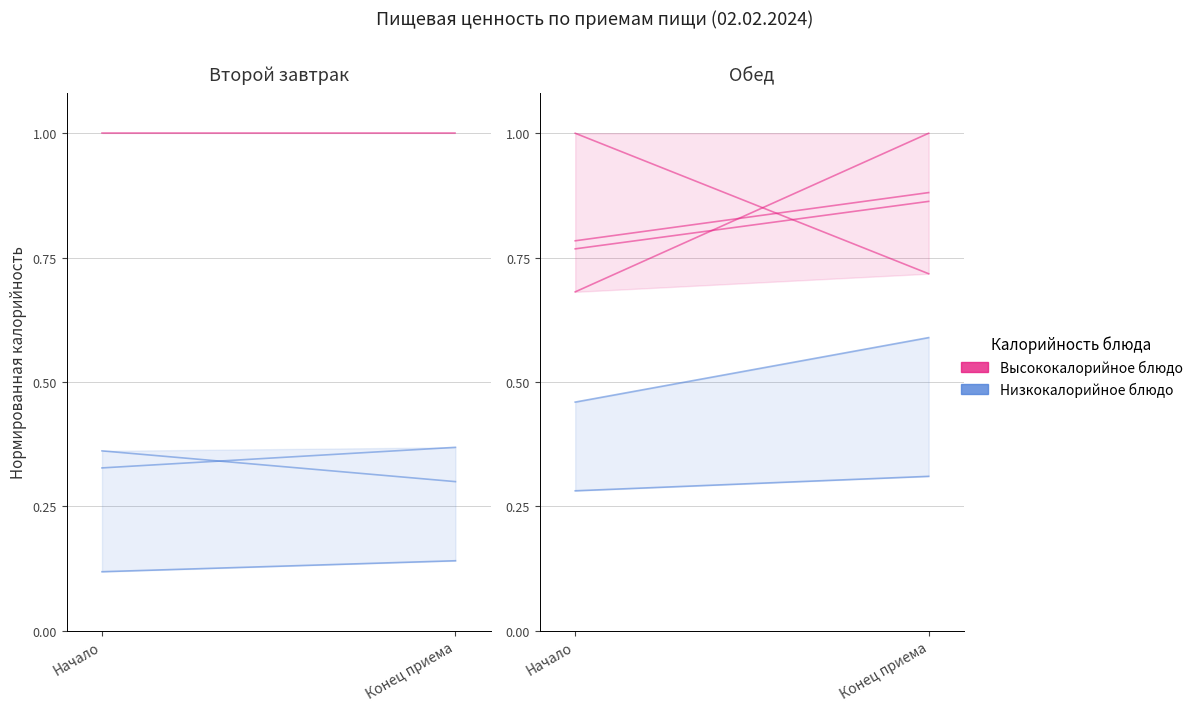

Is the value of Низкокалорийное at Конец приема greater than the value of Высококалорийное at Начало?

No